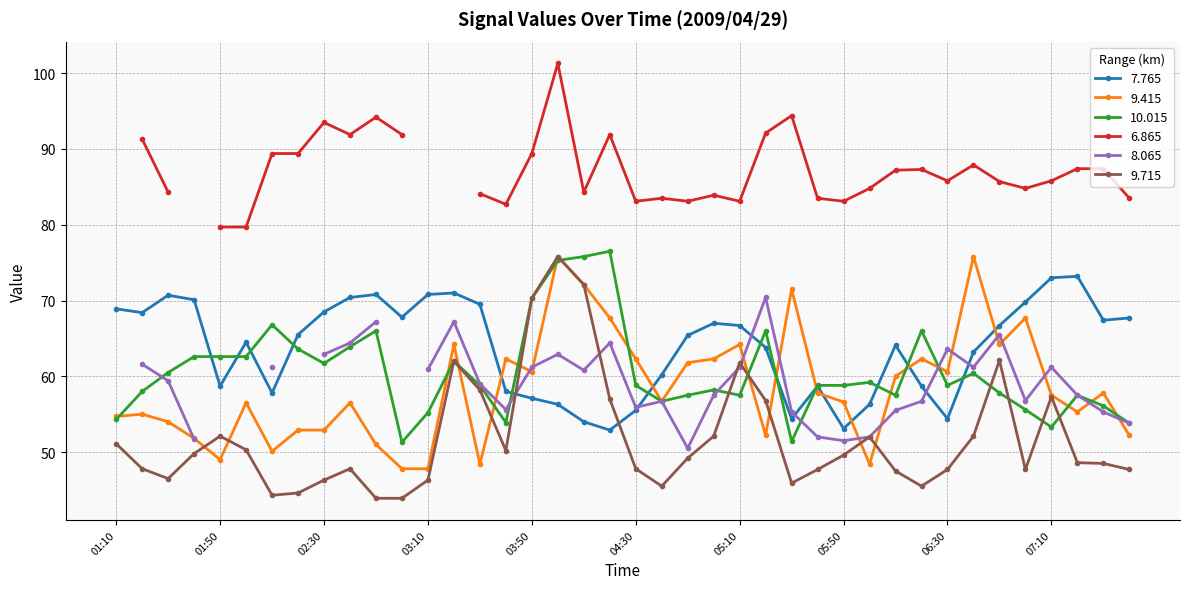

At which category does the chart reach its minimum across all series?

02:50